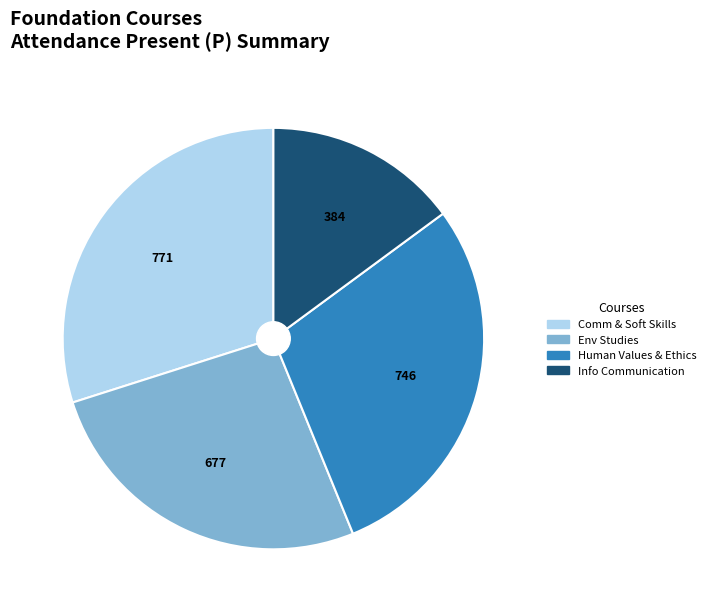

Is there any slice that represents more than half of the pie?

No